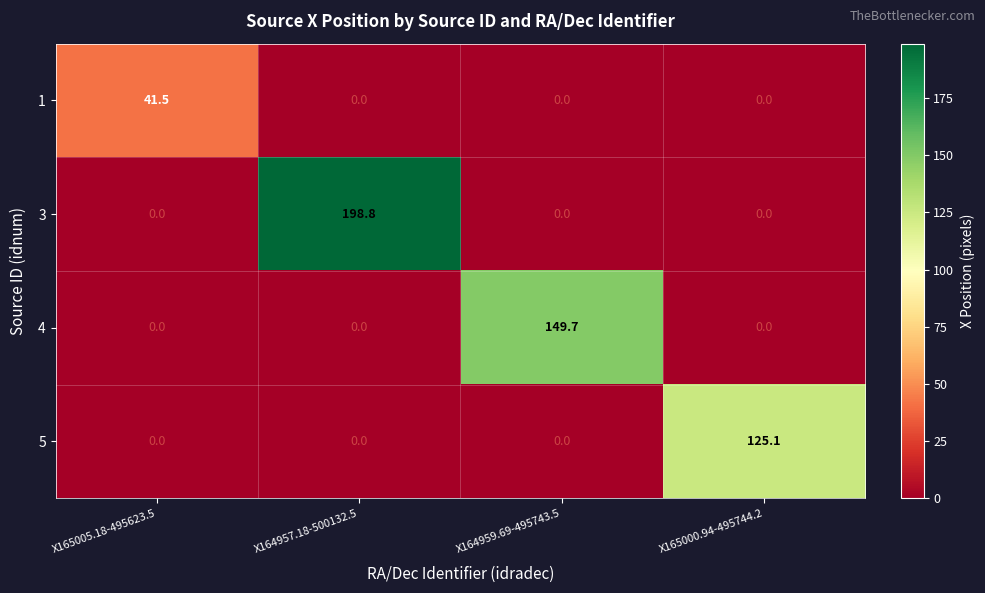

What is the sum of the 5 values at X165005.18-495623.5 and X165000.94-495744.2?

125.1